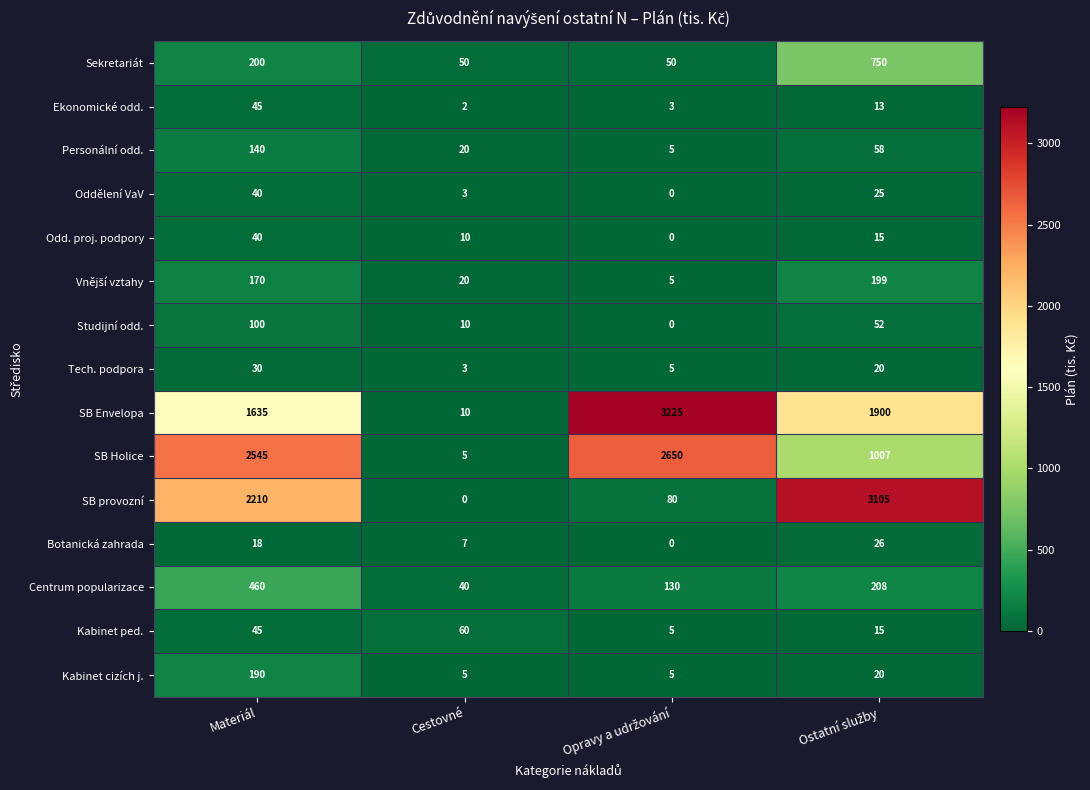

What is the spread (max minus min) of values at Cestovné?

60